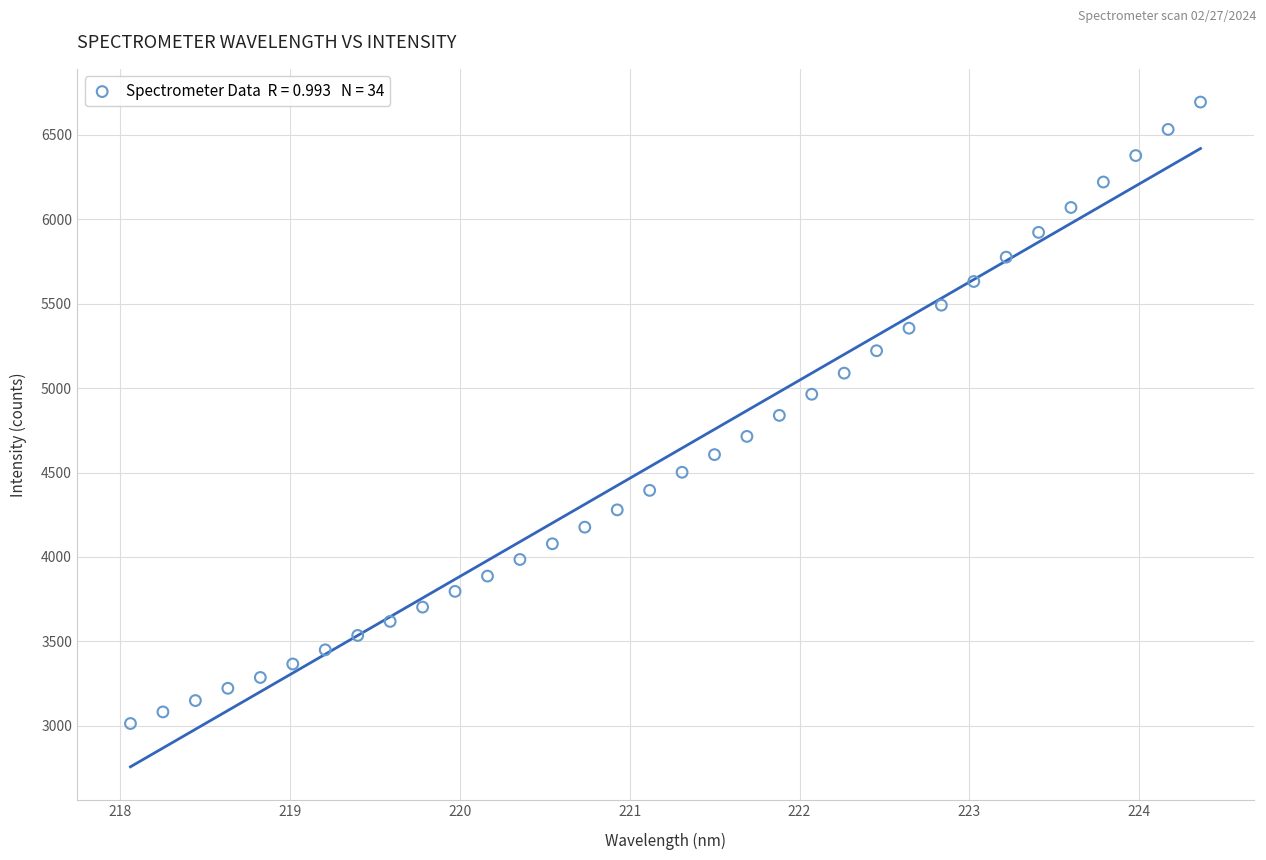

What is the range of X values (max minus min)?

6.3